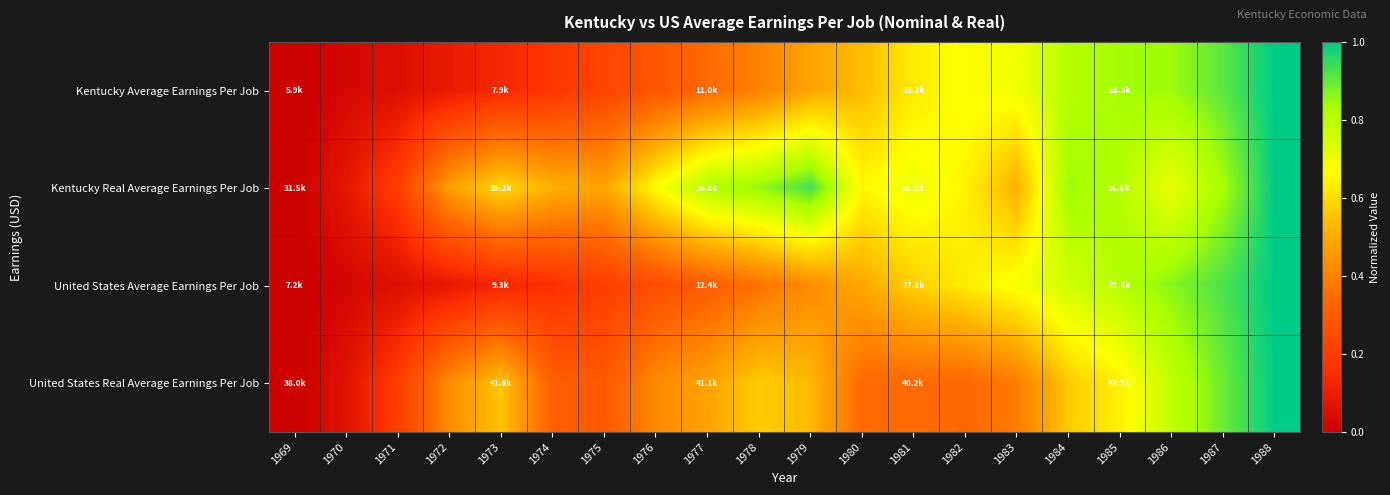

At how many categories does at least one series exceed 0?

19